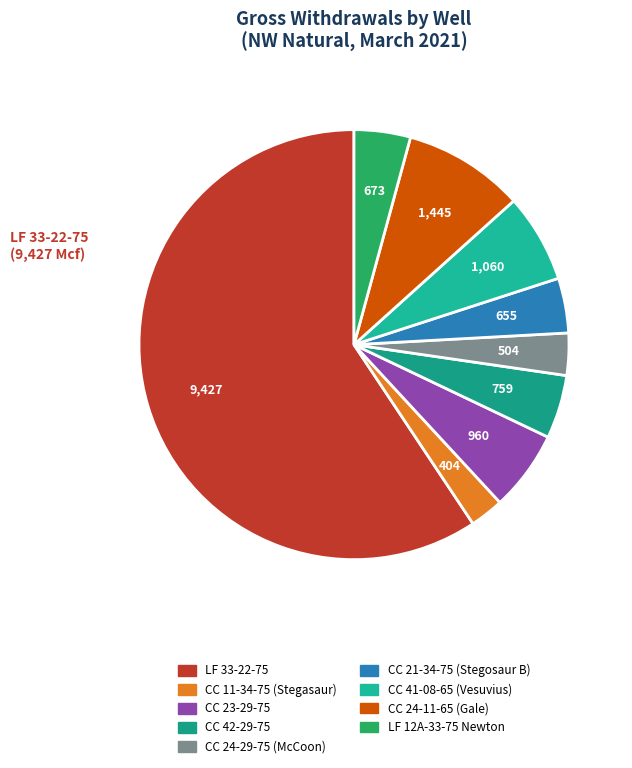

Which slice represents more than half of the pie?

LF 33-22-75